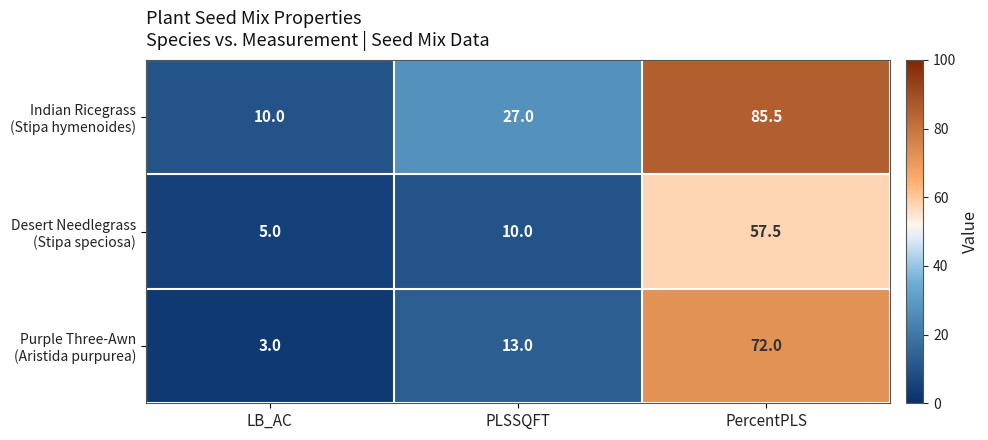

What is the spread (max minus min) of values at LB_AC?

7.0